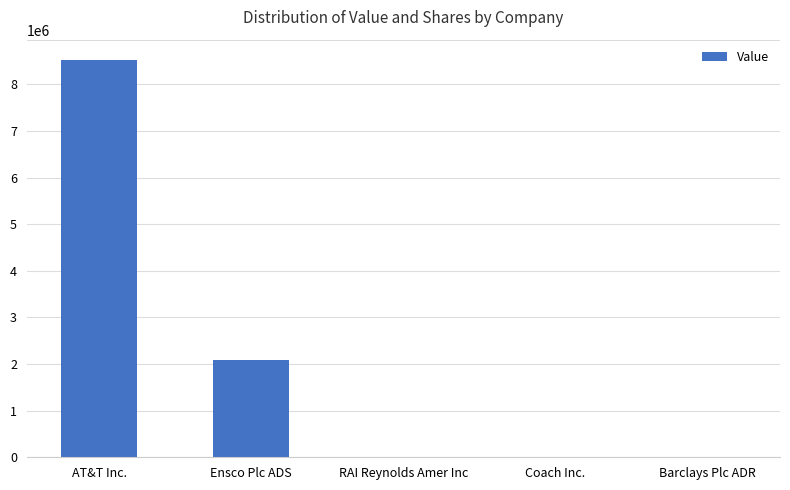

What is the maximum value shown in the chart?

8532000